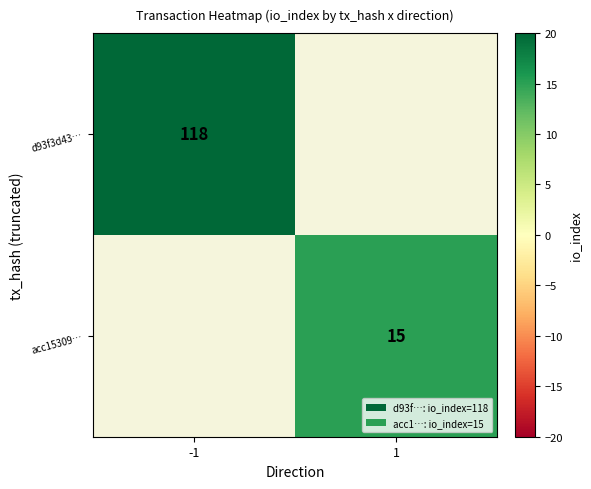

Is it true that d93f3d43… equals 45.0 at -1?

False